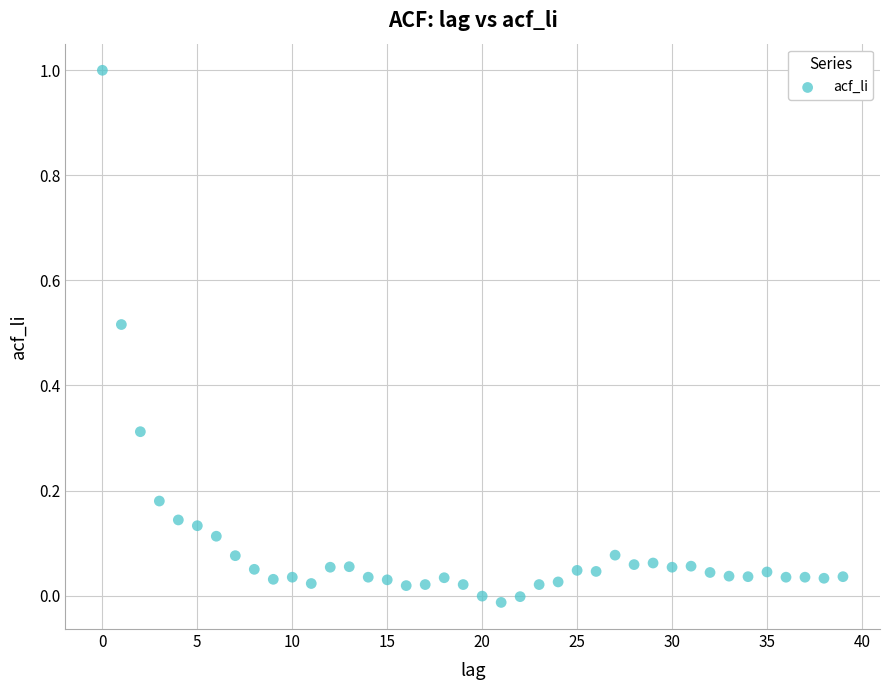

What is the range of Y values (max minus min)?

1.0